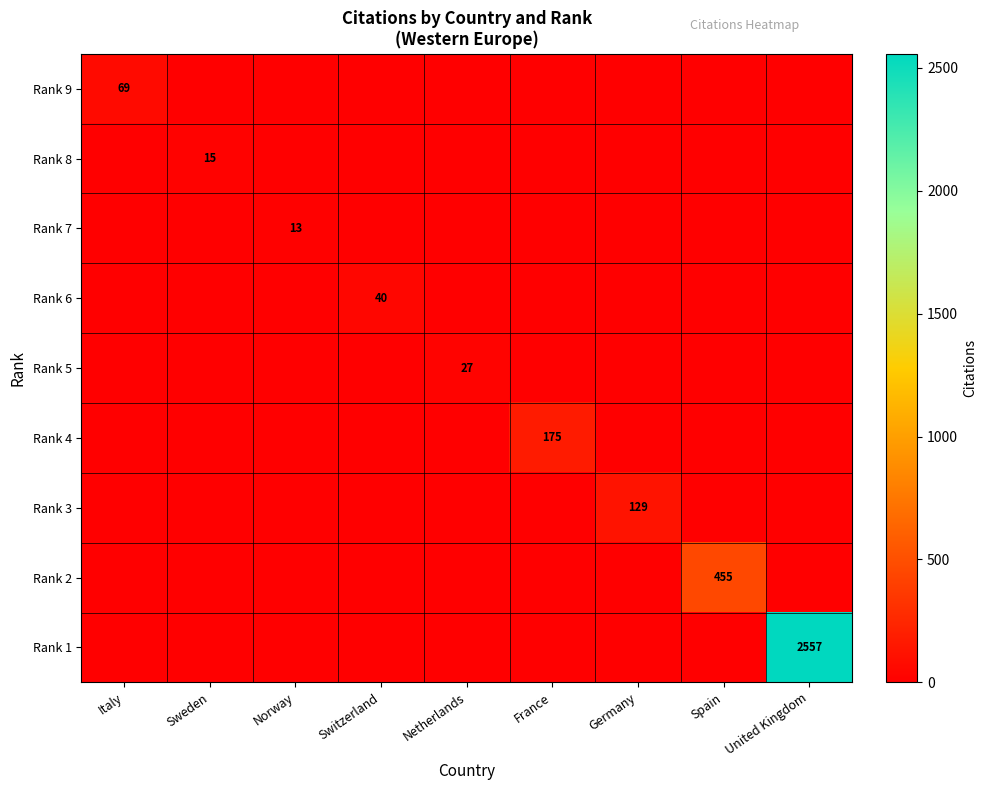

The value of Rank 9 at Italy is 19. True or false?

False